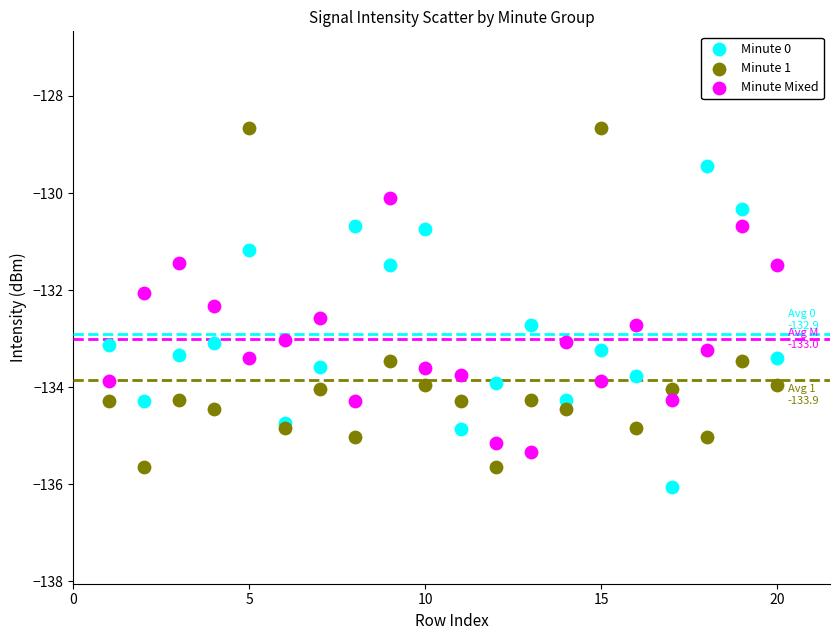

Which series contains the highest Y value?

Minute 1